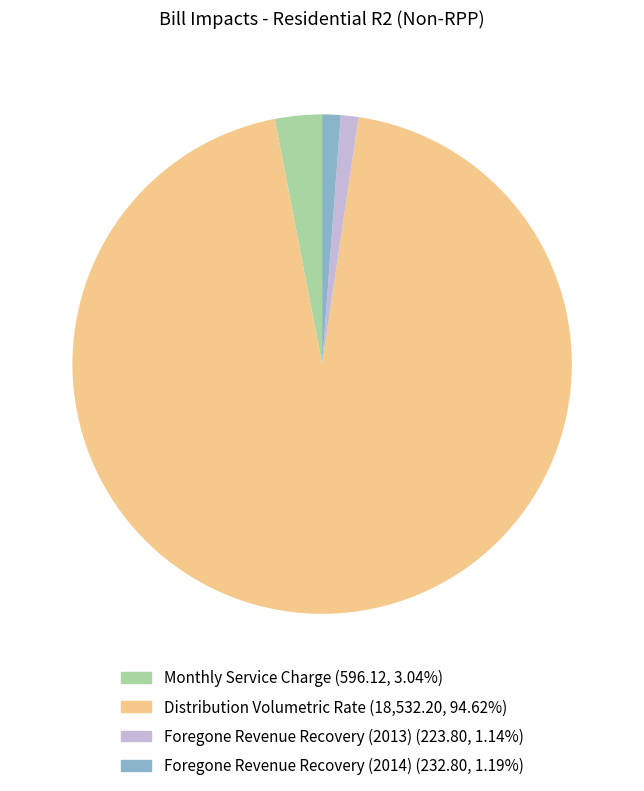

Is there a majority slice in this chart?

Yes